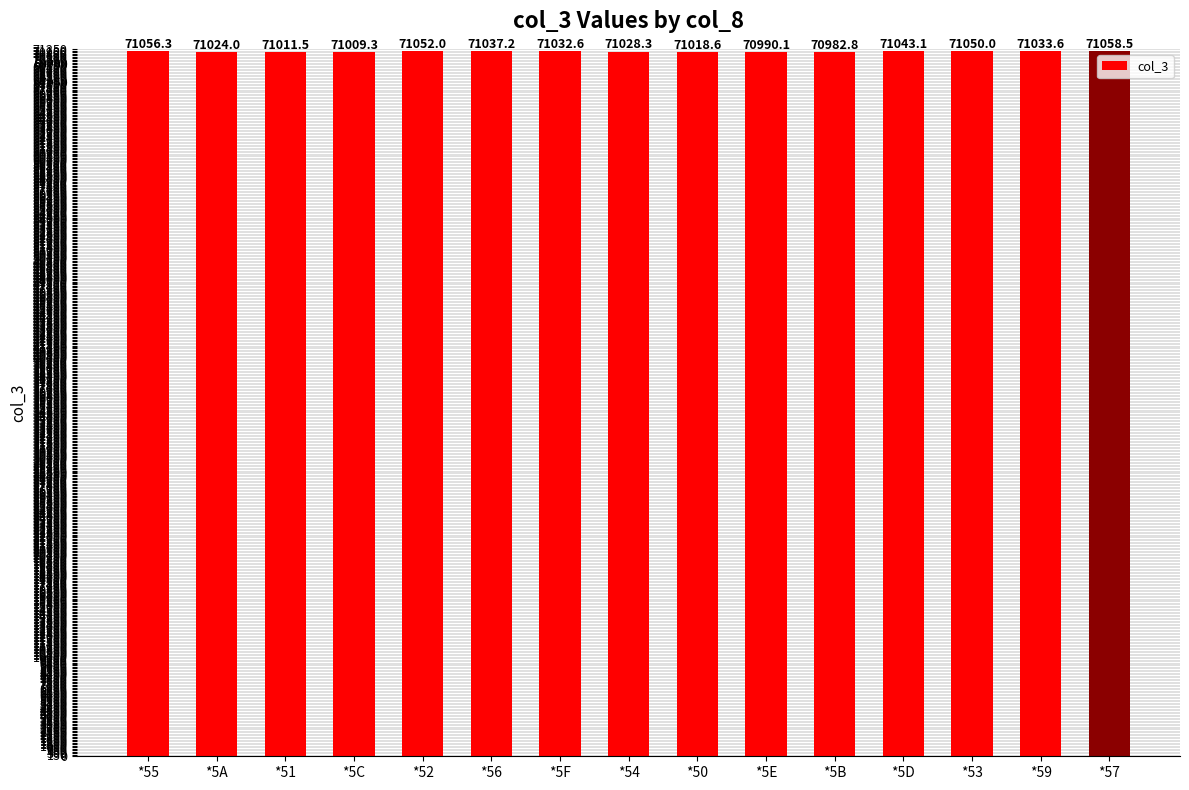

How many distinct data groups are displayed?

1